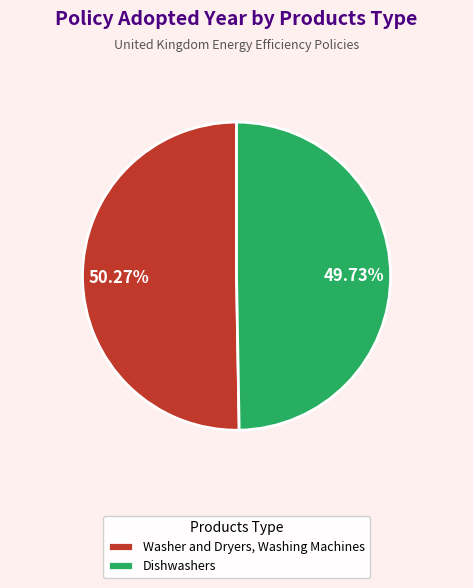

What is the ratio of the value at Washer and Dryers, Washing Machines to the value at Dishwashers?

1.0